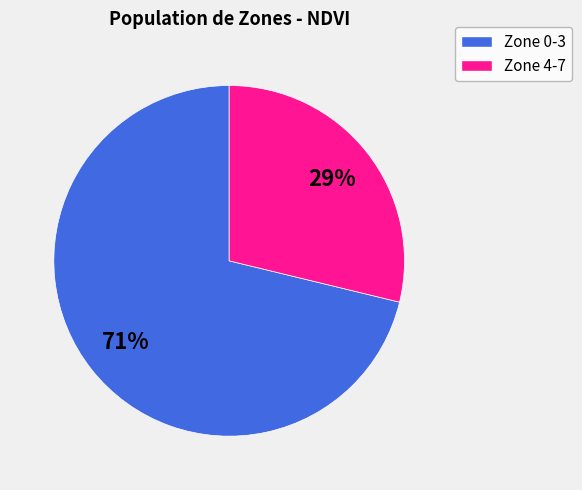

To the nearest percent, what is the average slice percentage?

50%